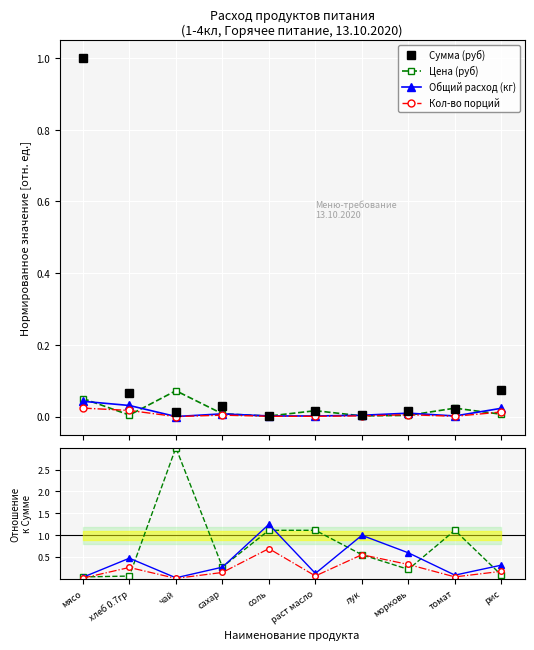

Does the chart display data point markers on the line(s)?

Yes